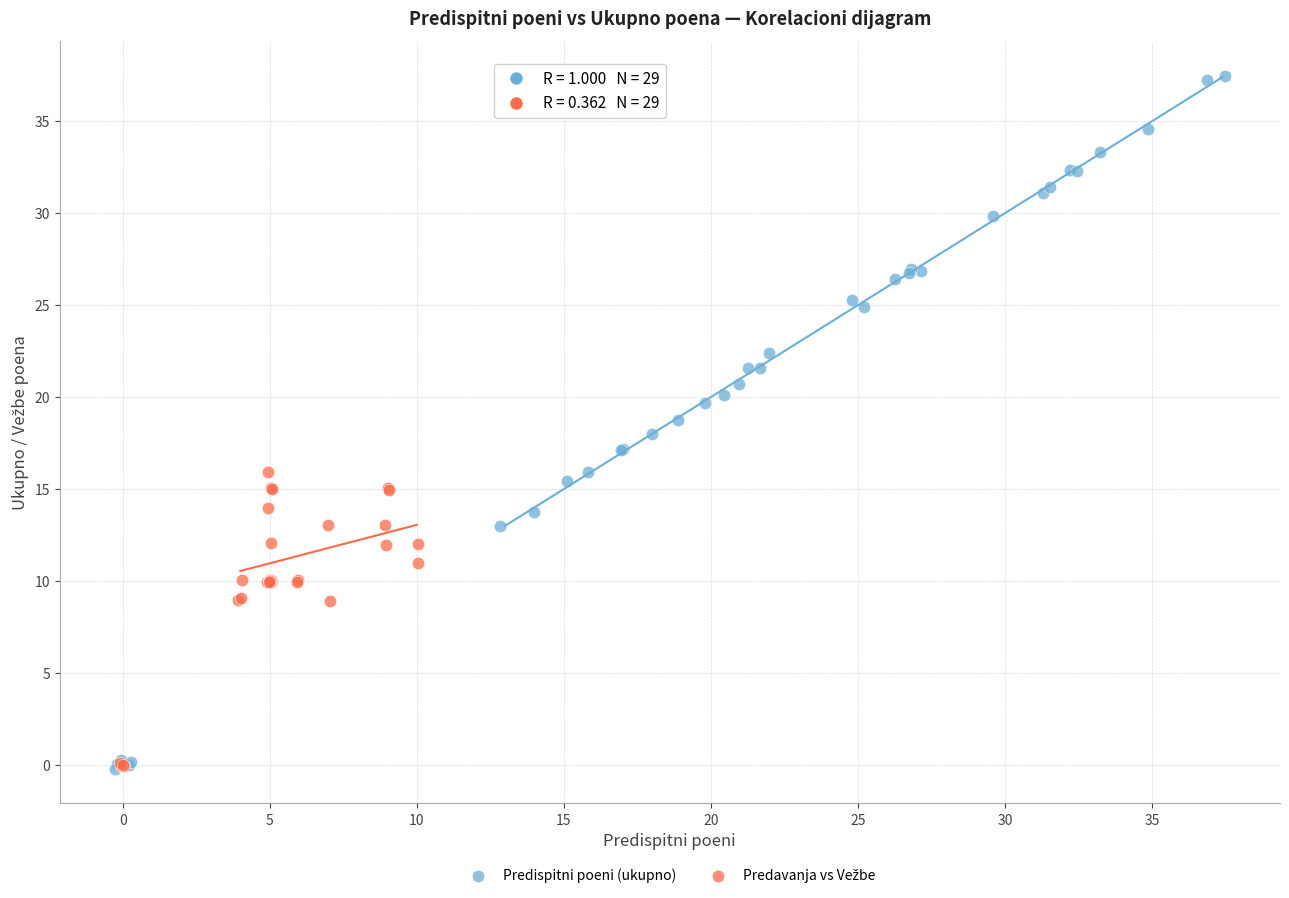

Which series has the widest spread of Y values?

Predispitni poeni (ukupno)